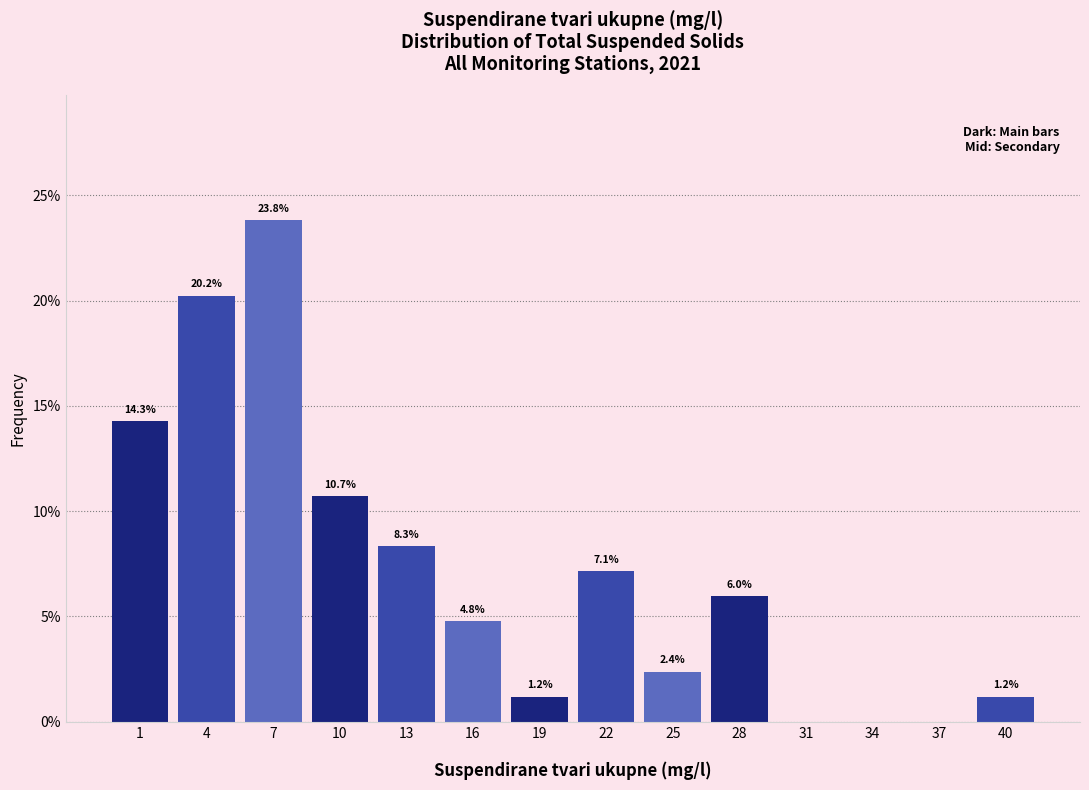

Reading left to right, what are all the values shown in this chart?

1=14.3	4=20.2	7=23.8	10=10.7	13=8.3	16=4.8	19=1.2	22=7.1	25=2.4	28=6.0	31=0.0	34=0.0	37=0.0	40=1.2